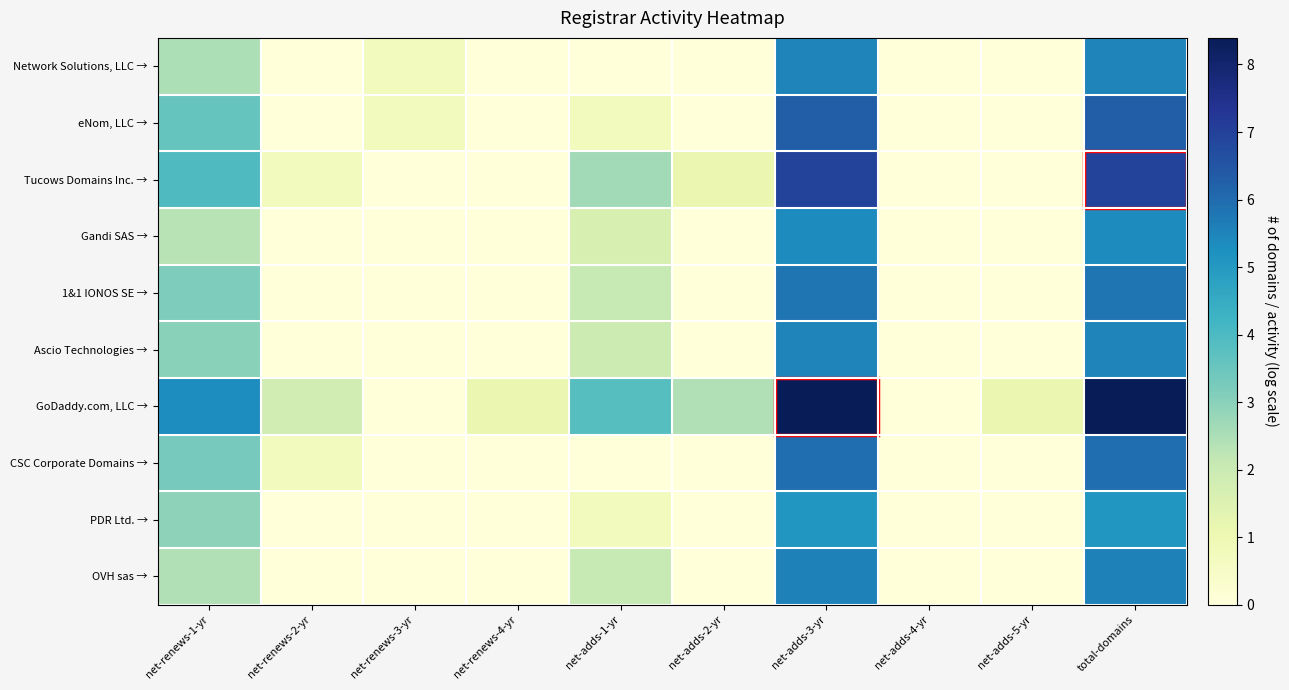

Reading right to left, transcribe all the data shown in this chart.

Network Solutions, LLC →: total-domains=5.5	net-adds-5-yr=0.0	net-adds-4-yr=0.0	net-adds-3-yr=5.5	net-adds-2-yr=0.0	net-adds-1-yr=0.0	net-renews-4-yr=0.0	net-renews-3-yr=0.7	net-renews-2-yr=0.0	net-renews-1-yr=2.5
eNom, LLC →: total-domains=6.3	net-adds-5-yr=0.0	net-adds-4-yr=0.0	net-adds-3-yr=6.3	net-adds-2-yr=0.0	net-adds-1-yr=0.7	net-renews-4-yr=0.0	net-renews-3-yr=0.7	net-renews-2-yr=0.0	net-renews-1-yr=3.6
Tucows Domains Inc. →: total-domains=6.9	net-adds-5-yr=0.0	net-adds-4-yr=0.0	net-adds-3-yr=6.9	net-adds-2-yr=1.1	net-adds-1-yr=2.6	net-renews-4-yr=0.0	net-renews-3-yr=0.0	net-renews-2-yr=0.7	net-renews-1-yr=4.0
Gandi SAS →: total-domains=5.4	net-adds-5-yr=0.0	net-adds-4-yr=0.0	net-adds-3-yr=5.4	net-adds-2-yr=0.0	net-adds-1-yr=1.6	net-renews-4-yr=0.0	net-renews-3-yr=0.0	net-renews-2-yr=0.0	net-renews-1-yr=2.3
1&1 IONOS SE →: total-domains=5.8	net-adds-5-yr=0.0	net-adds-4-yr=0.0	net-adds-3-yr=5.8	net-adds-2-yr=0.0	net-adds-1-yr=2.1	net-renews-4-yr=0.0	net-renews-3-yr=0.0	net-renews-2-yr=0.0	net-renews-1-yr=3.2
Ascio Technologies →: total-domains=5.5	net-adds-5-yr=0.0	net-adds-4-yr=0.0	net-adds-3-yr=5.5	net-adds-2-yr=0.0	net-adds-1-yr=1.9	net-renews-4-yr=0.0	net-renews-3-yr=0.0	net-renews-2-yr=0.0	net-renews-1-yr=3.0
GoDaddy.com, LLC →: total-domains=8.4	net-adds-5-yr=1.1	net-adds-4-yr=0.0	net-adds-3-yr=8.4	net-adds-2-yr=2.4	net-adds-1-yr=3.8	net-renews-4-yr=1.1	net-renews-3-yr=0.0	net-renews-2-yr=1.8	net-renews-1-yr=5.3
CSC Corporate Domains →: total-domains=5.9	net-adds-5-yr=0.0	net-adds-4-yr=0.0	net-adds-3-yr=5.9	net-adds-2-yr=0.0	net-adds-1-yr=0.0	net-renews-4-yr=0.0	net-renews-3-yr=0.0	net-renews-2-yr=0.7	net-renews-1-yr=3.3
PDR Ltd. →: total-domains=5.1	net-adds-5-yr=0.0	net-adds-4-yr=0.0	net-adds-3-yr=5.1	net-adds-2-yr=0.0	net-adds-1-yr=0.7	net-renews-4-yr=0.0	net-renews-3-yr=0.0	net-renews-2-yr=0.0	net-renews-1-yr=2.9
OVH sas →: total-domains=5.6	net-adds-5-yr=0.0	net-adds-4-yr=0.0	net-adds-3-yr=5.6	net-adds-2-yr=0.0	net-adds-1-yr=2.1	net-renews-4-yr=0.0	net-renews-3-yr=0.0	net-renews-2-yr=0.0	net-renews-1-yr=2.4